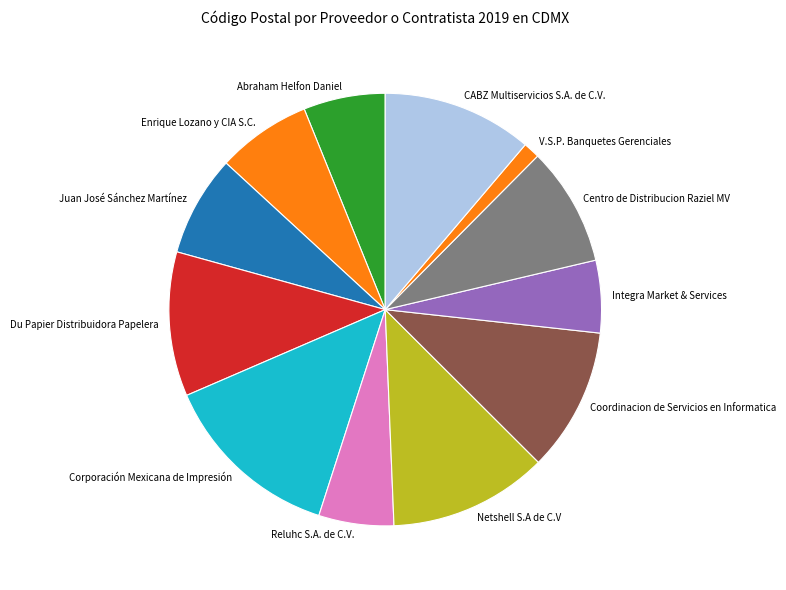

Does Corporación Mexicana de Impresión account for over 50% of the chart?

No